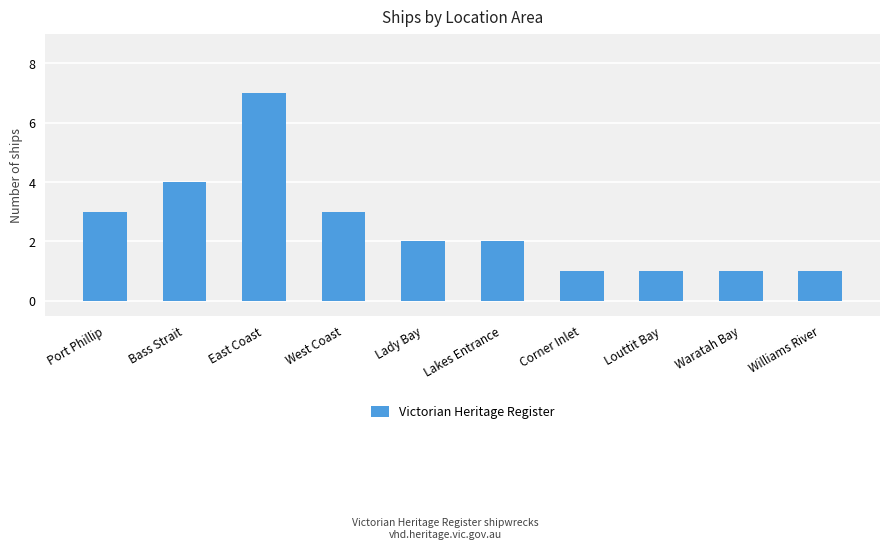

Which has a higher value, Port Phillip or Louttit Bay?

Port Phillip